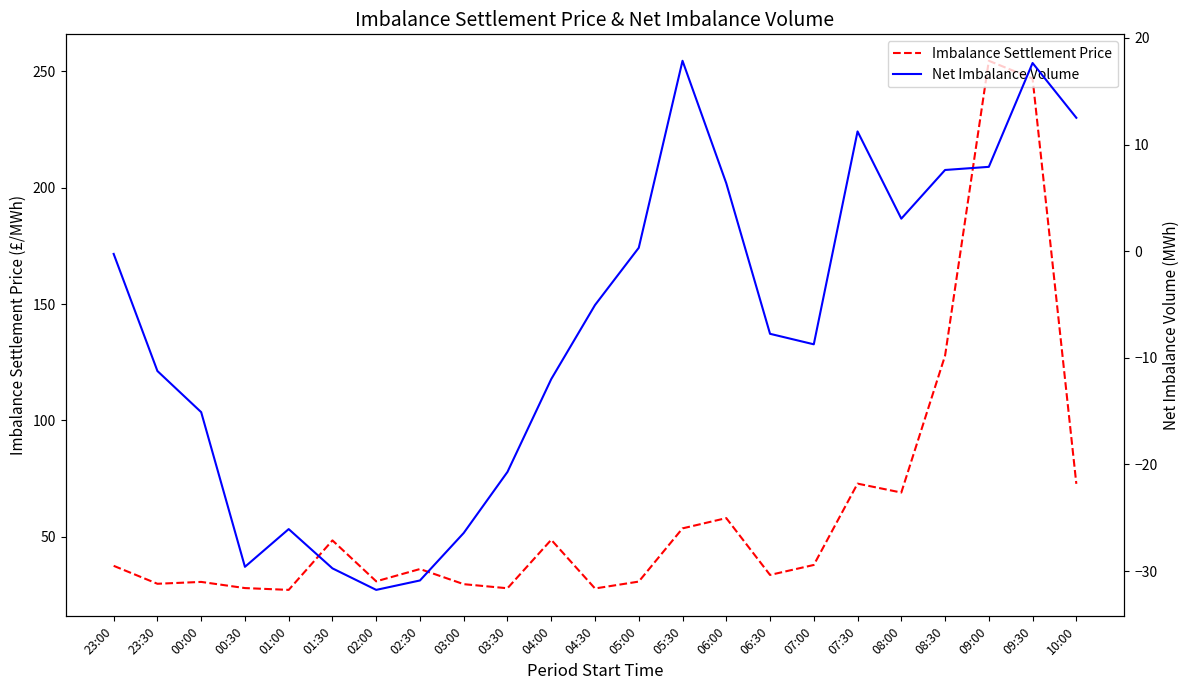

True or false: Imbalance Settlement Price and Net Imbalance Volume cross at least once.

False